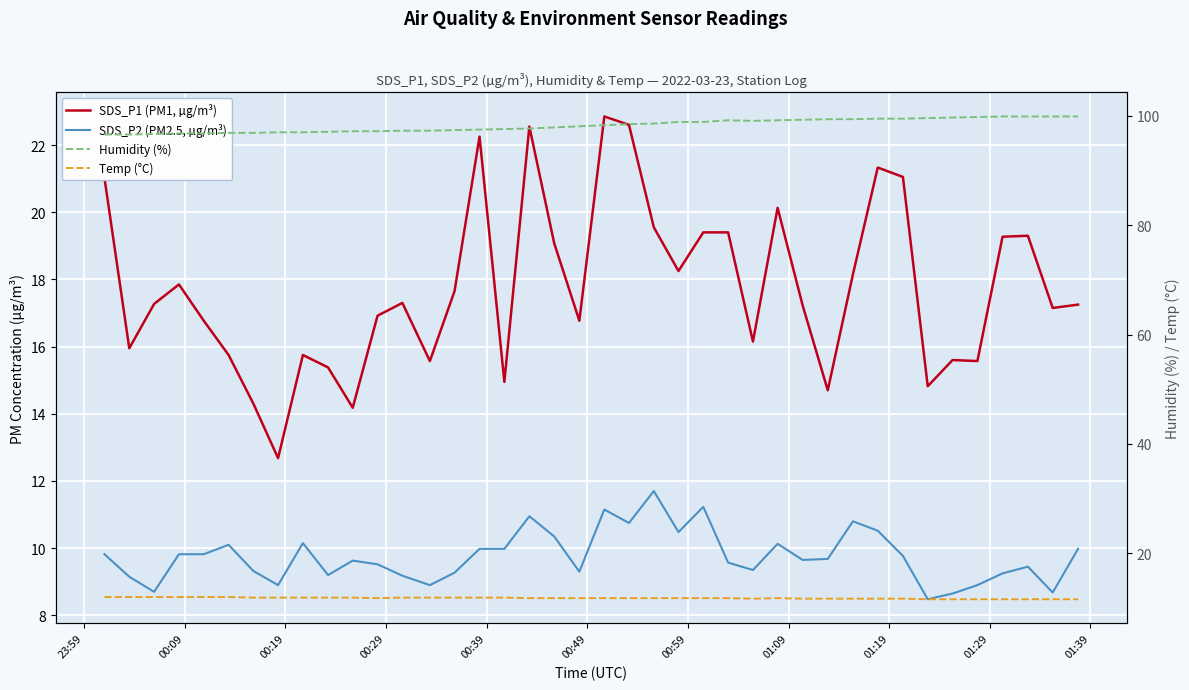

What are all the series names shown in the legend?

SDS_P1 (PM1, µg/m³), SDS_P2 (PM2.5, µg/m³), Humidity (%), Temp (°C)